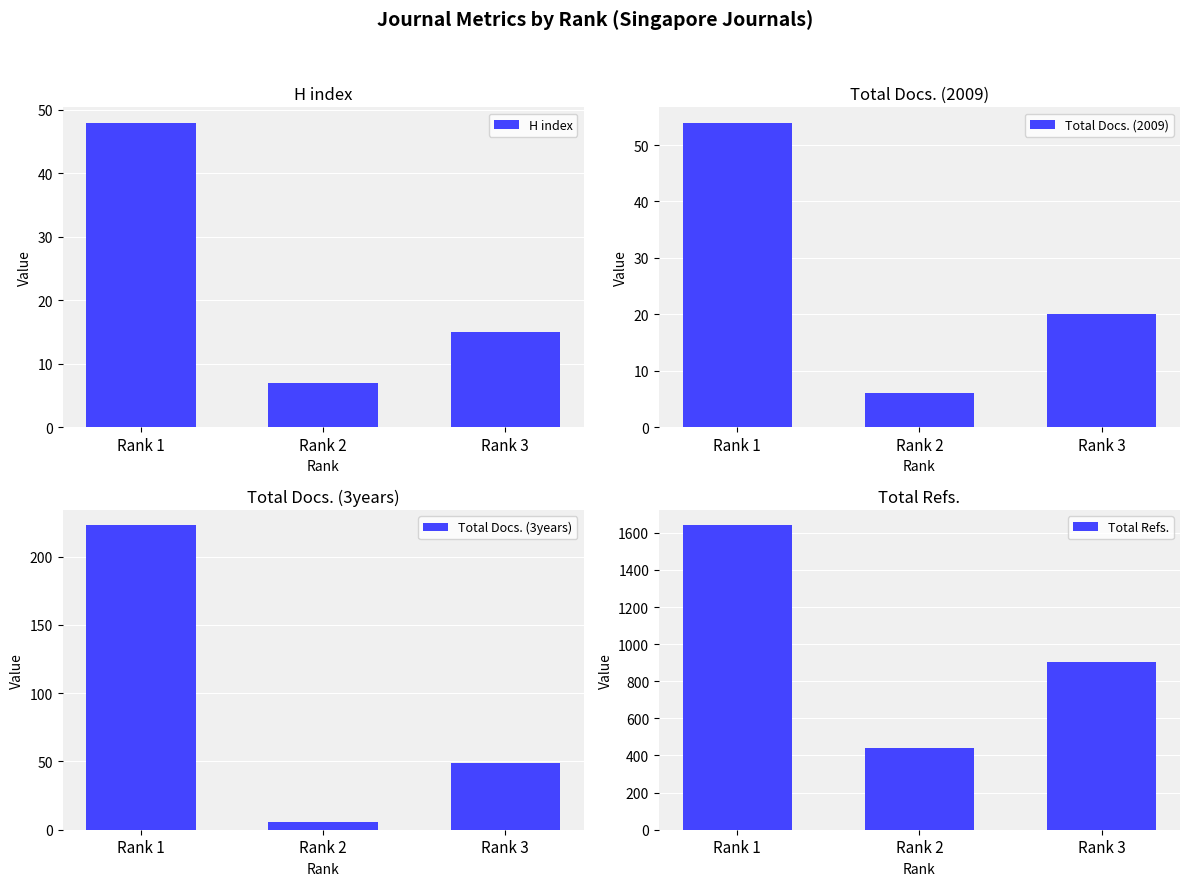

At Rank 3, list the series in order from smallest to largest.

H index, Total Docs. (2009), Total Docs. (3years), Total Refs.